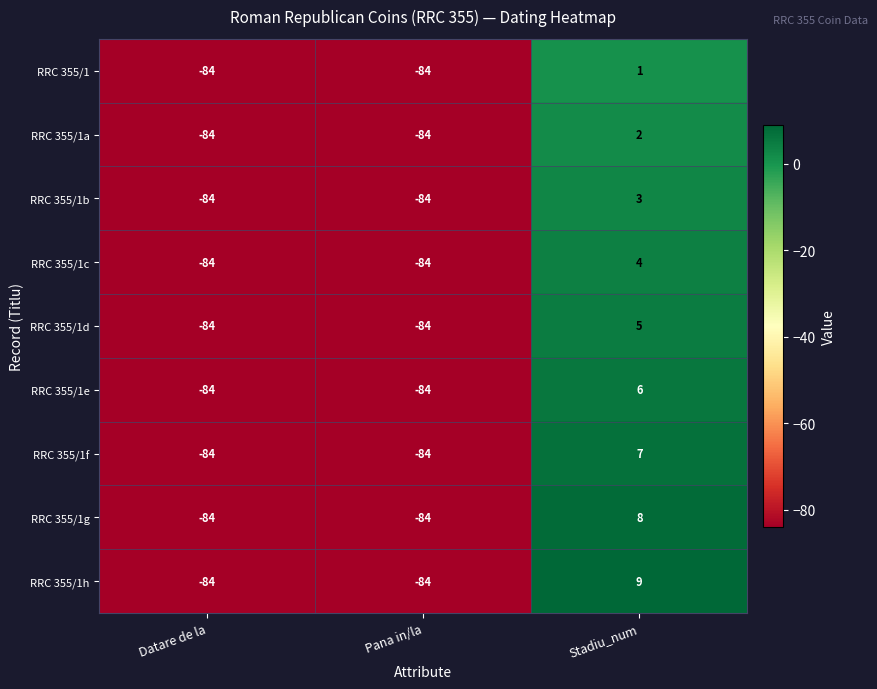

What is the spread (max minus min) of values at Stadiu_num?

8